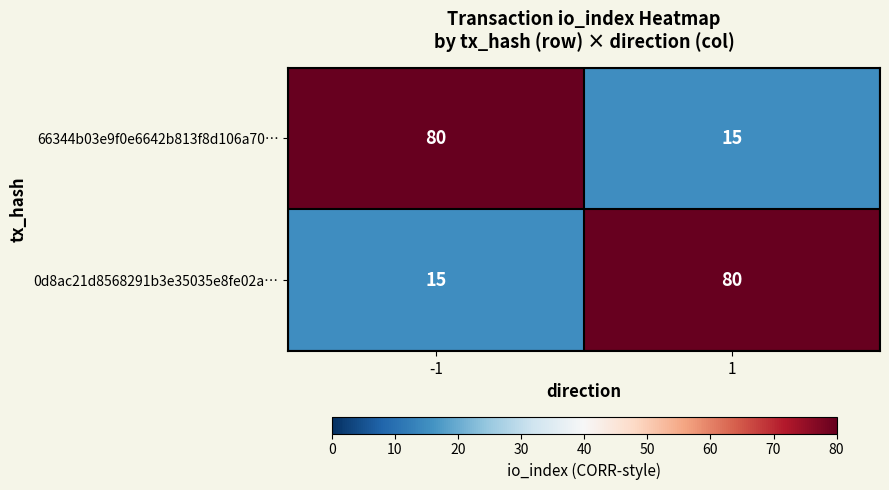

Is the value of 0d8ac21d8568291b3e35035e8fe02a… at -1 greater than the value of 66344b03e9f0e6642b813f8d106a70… at -1?

No